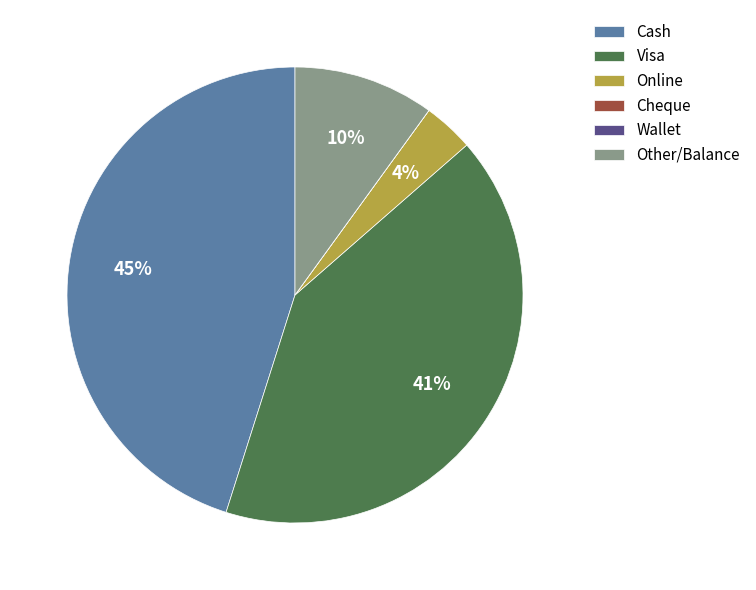

To the nearest percent, what percentage of the pie is Visa?

41%